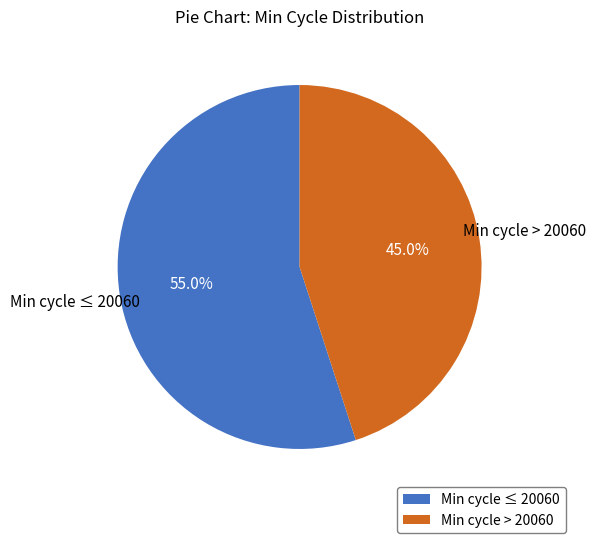

Do Min cycle > 20060 and Min cycle ≤ 20060 together represent more than half of the pie?

Yes